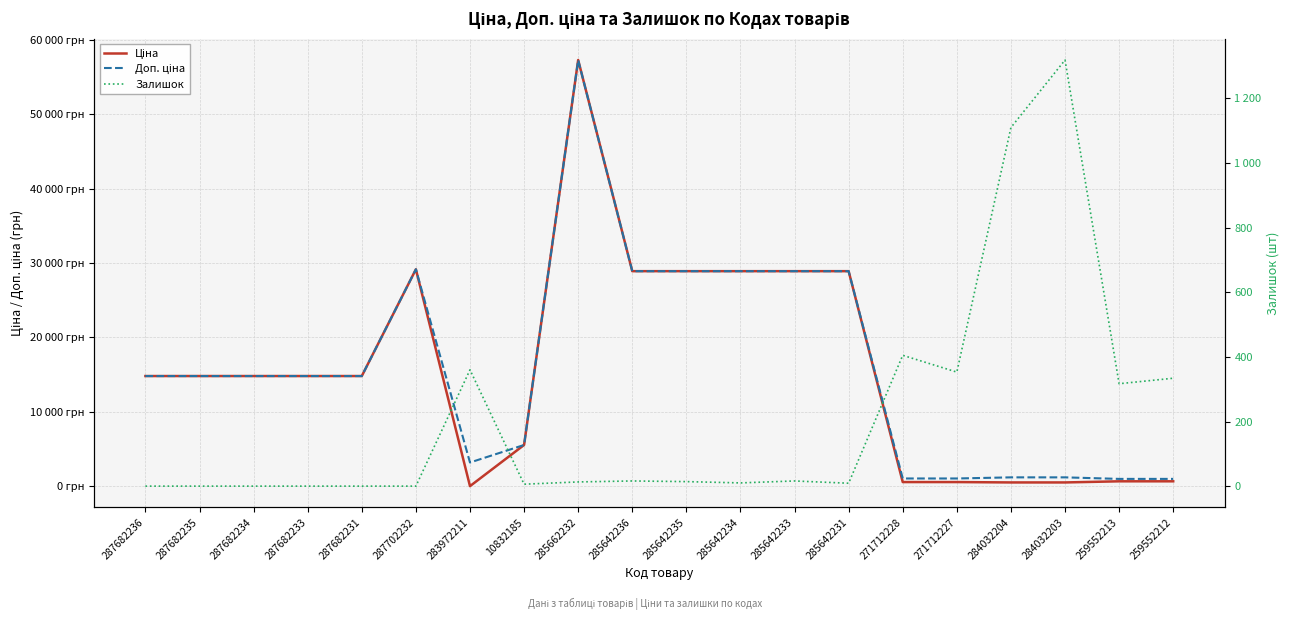

Is the value of Залишок at 287682233 greater than the value of Ціна at 259552212?

No